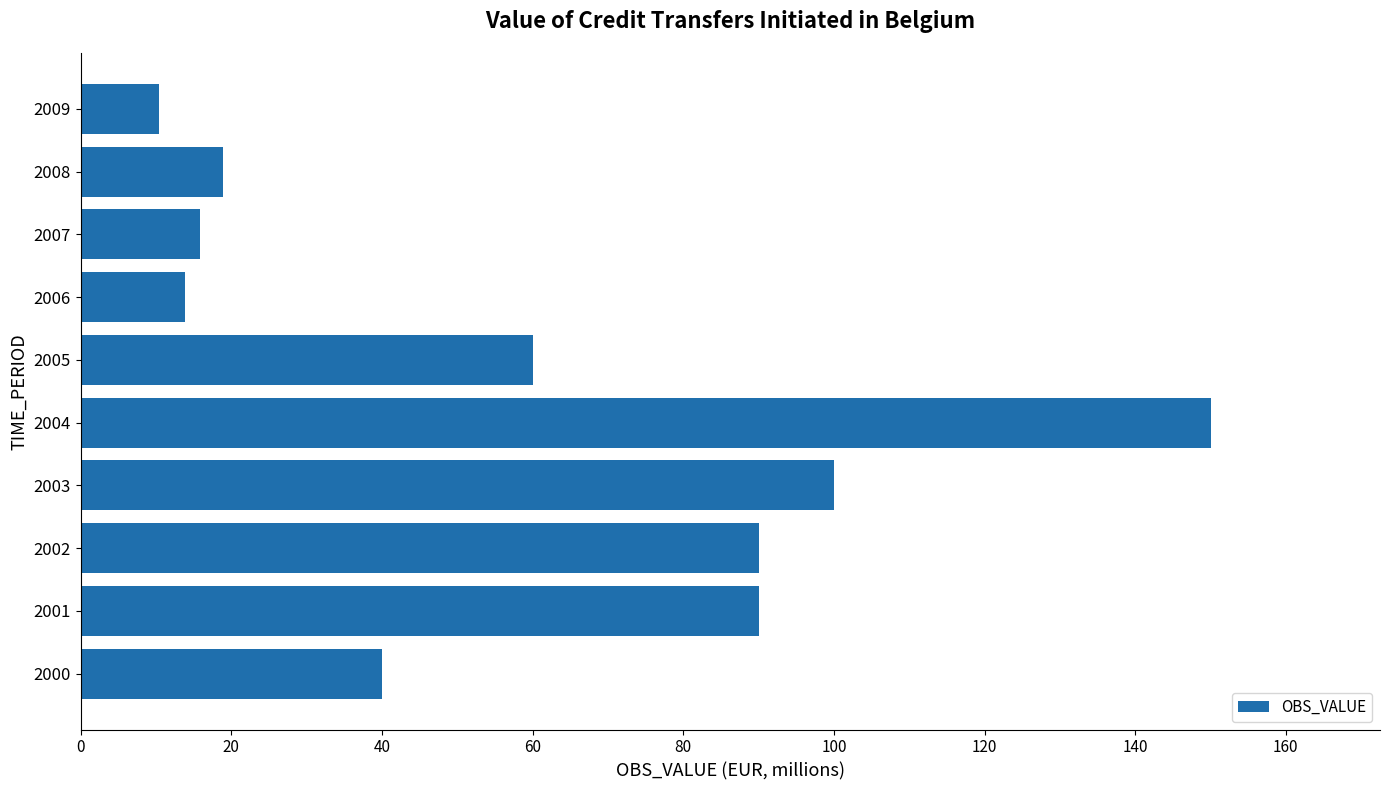

Which has a higher value, 2002 or 2000?

2002